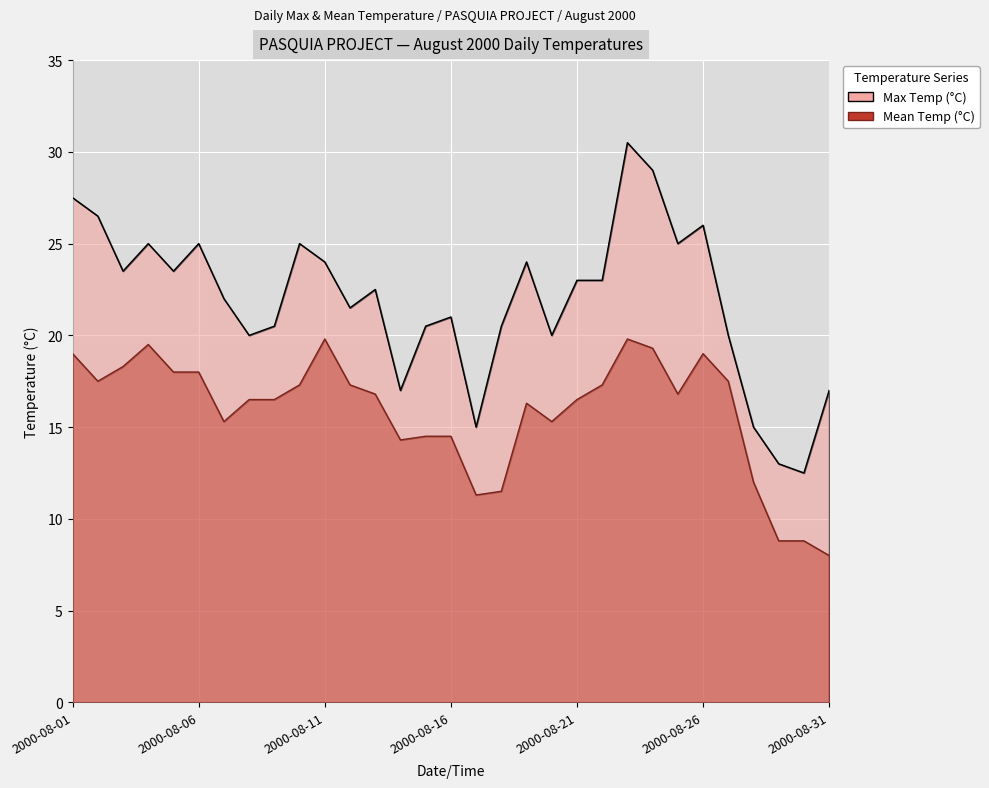

List the labels in order of Max Temp (°C) value, largest first.

2000-08-23, 2000-08-24, 2000-08-01, 2000-08-02, 2000-08-26, 2000-08-04, 2000-08-06, 2000-08-10, 2000-08-25, 2000-08-11, 2000-08-19, 2000-08-03, 2000-08-05, 2000-08-21, 2000-08-22, 2000-08-13, 2000-08-07, 2000-08-12, 2000-08-16, 2000-08-09, 2000-08-15, 2000-08-18, 2000-08-08, 2000-08-20, 2000-08-27, 2000-08-14, 2000-08-31, 2000-08-17, 2000-08-28, 2000-08-29, 2000-08-30